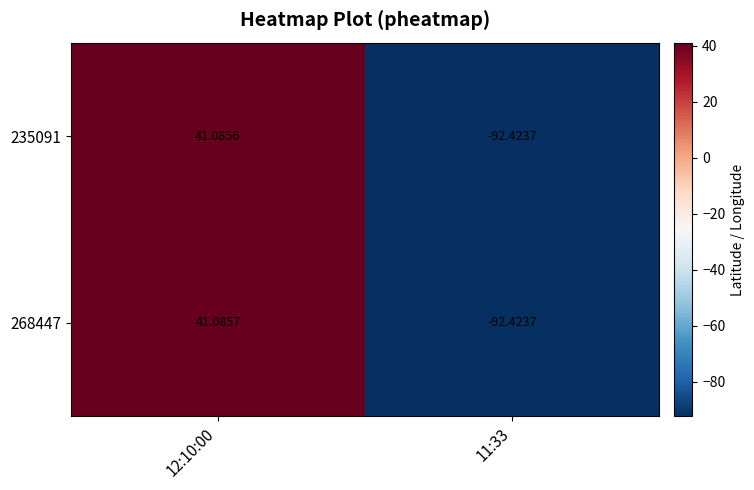

Is the value of 268447 at 11:33 greater than the value of 235091 at 12:10:00?

No